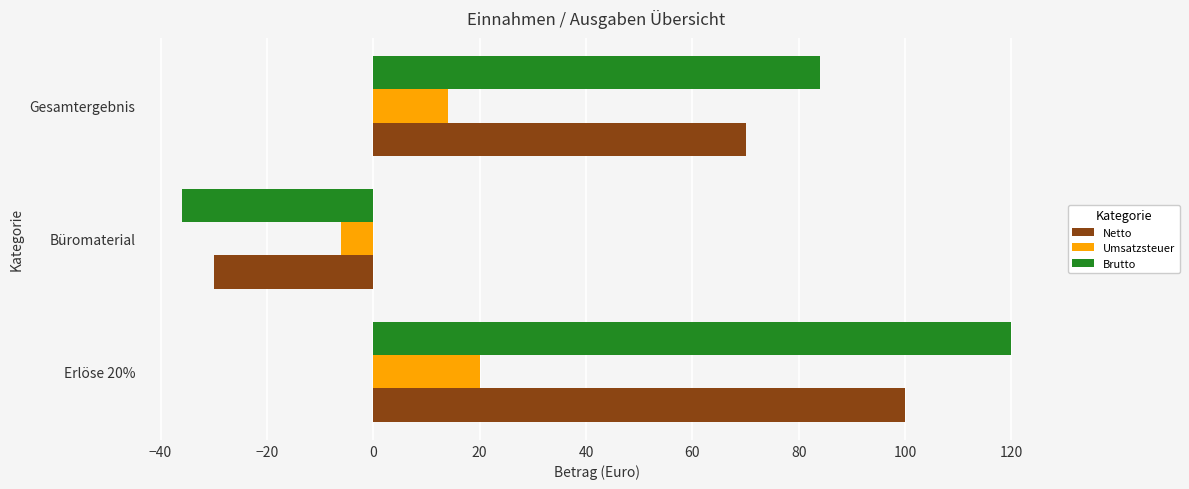

What is the average value of the Umsatzsteuer series?

9